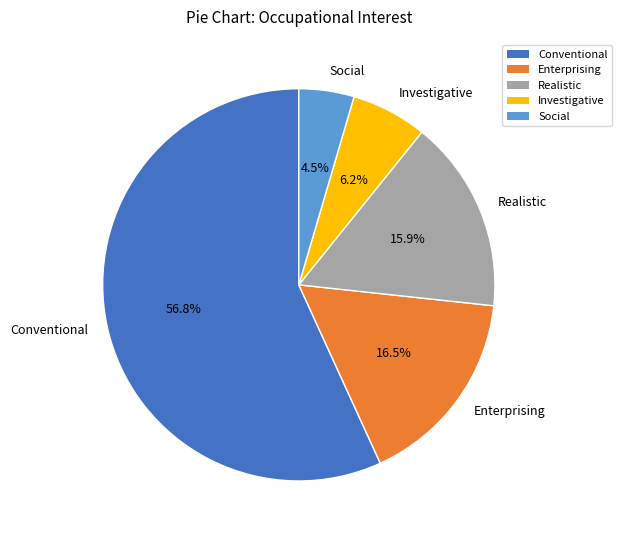

Which has a higher value, Investigative or Enterprising?

Enterprising